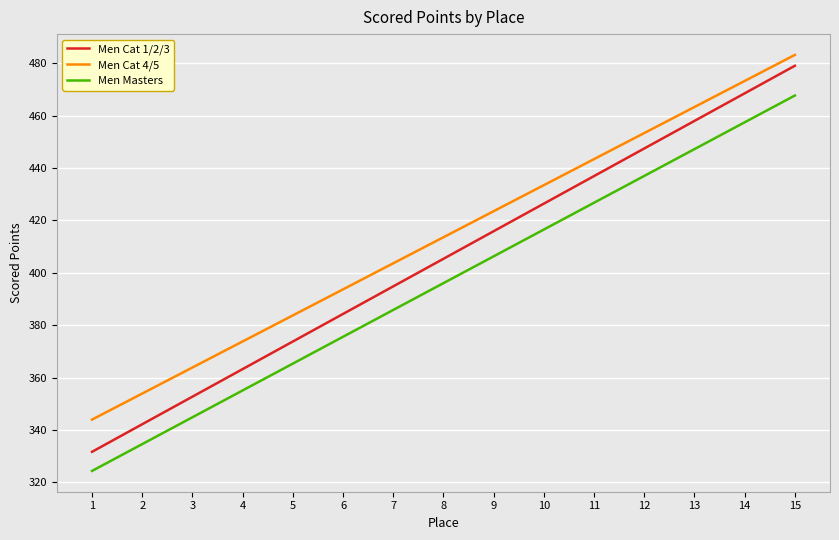

Reading left to right, transcribe all the data shown in this chart.

Men Cat 1/2/3: 331.7	342.2	352.7	363.2	373.8	384.3	394.8	405.4	415.9	426.4	436.9	447.5	458.0	468.5	479.1
Men Cat 4/5: 344.0	353.9	363.9	373.8	383.7	393.7	403.6	413.6	423.5	433.5	443.4	453.4	463.3	473.3	483.2
Men Masters: 324.4	334.6	344.9	355.1	365.3	375.6	385.8	396.1	406.3	416.5	426.8	437.0	447.2	457.5	467.7